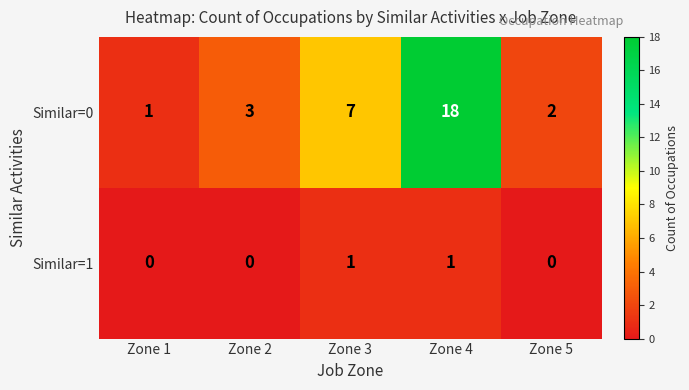

What is the difference between the Similar=0 values at Zone 4 and Zone 5?

16